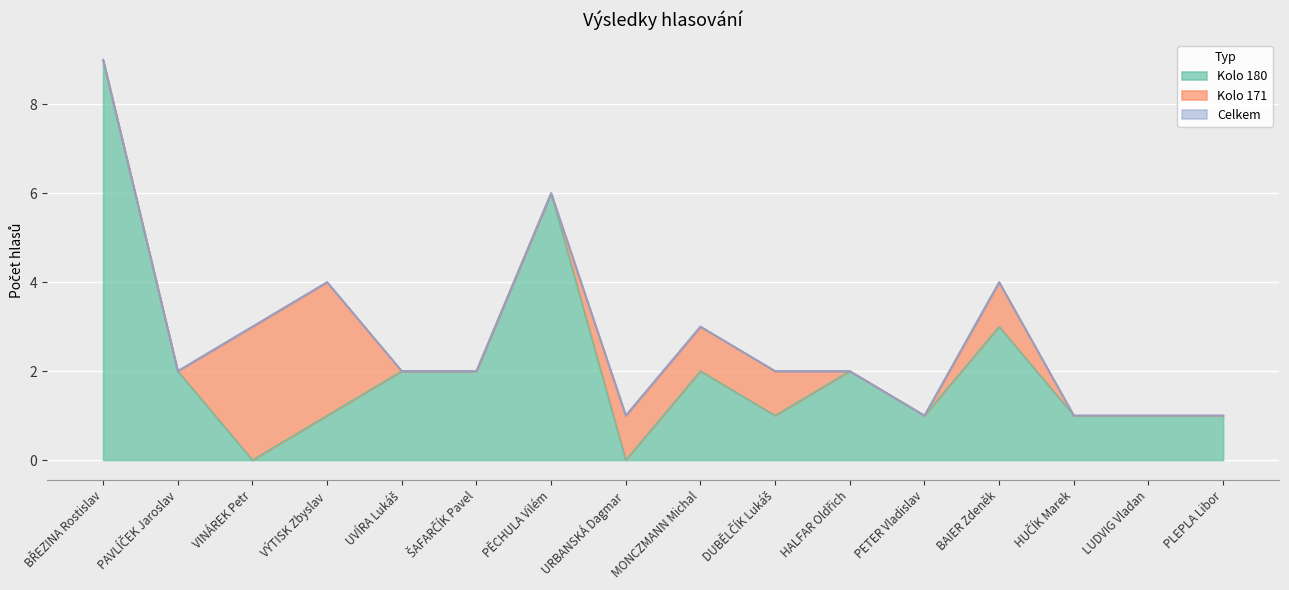

What is the approximate value of Celkem at URBANSKÁ Dagmar?

1